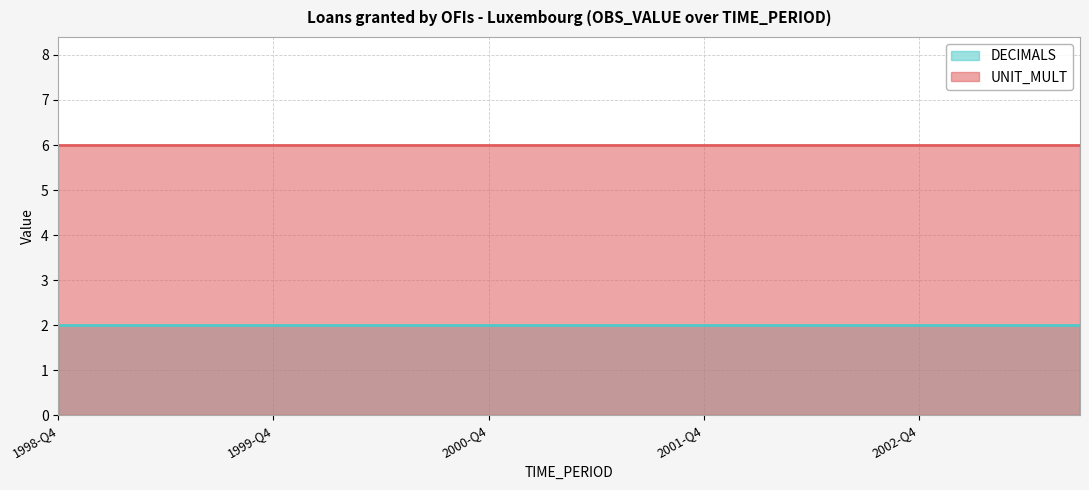

Reading right to left, list all the values displayed in this chart.

DECIMALS: 2	2	2	2	2	2	2	2	2	2	2	2	2	2	2	2	2	2	2	2
UNIT_MULT: 6	6	6	6	6	6	6	6	6	6	6	6	6	6	6	6	6	6	6	6